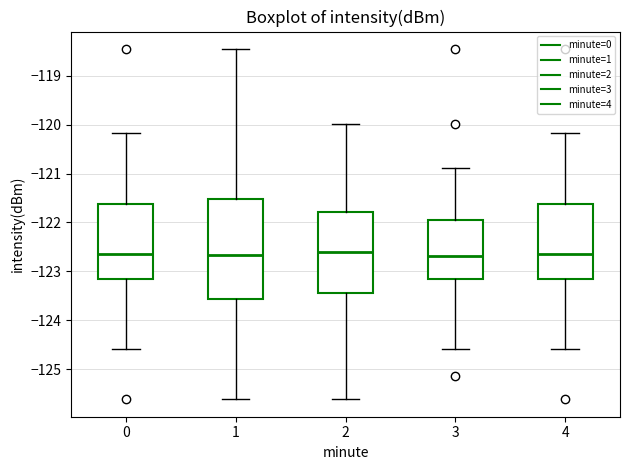

Where is the lower edge of the box at x = 0 on the y-axis? The values are not printed on the chart, so give them approximately, as read against the axis.

-123.2